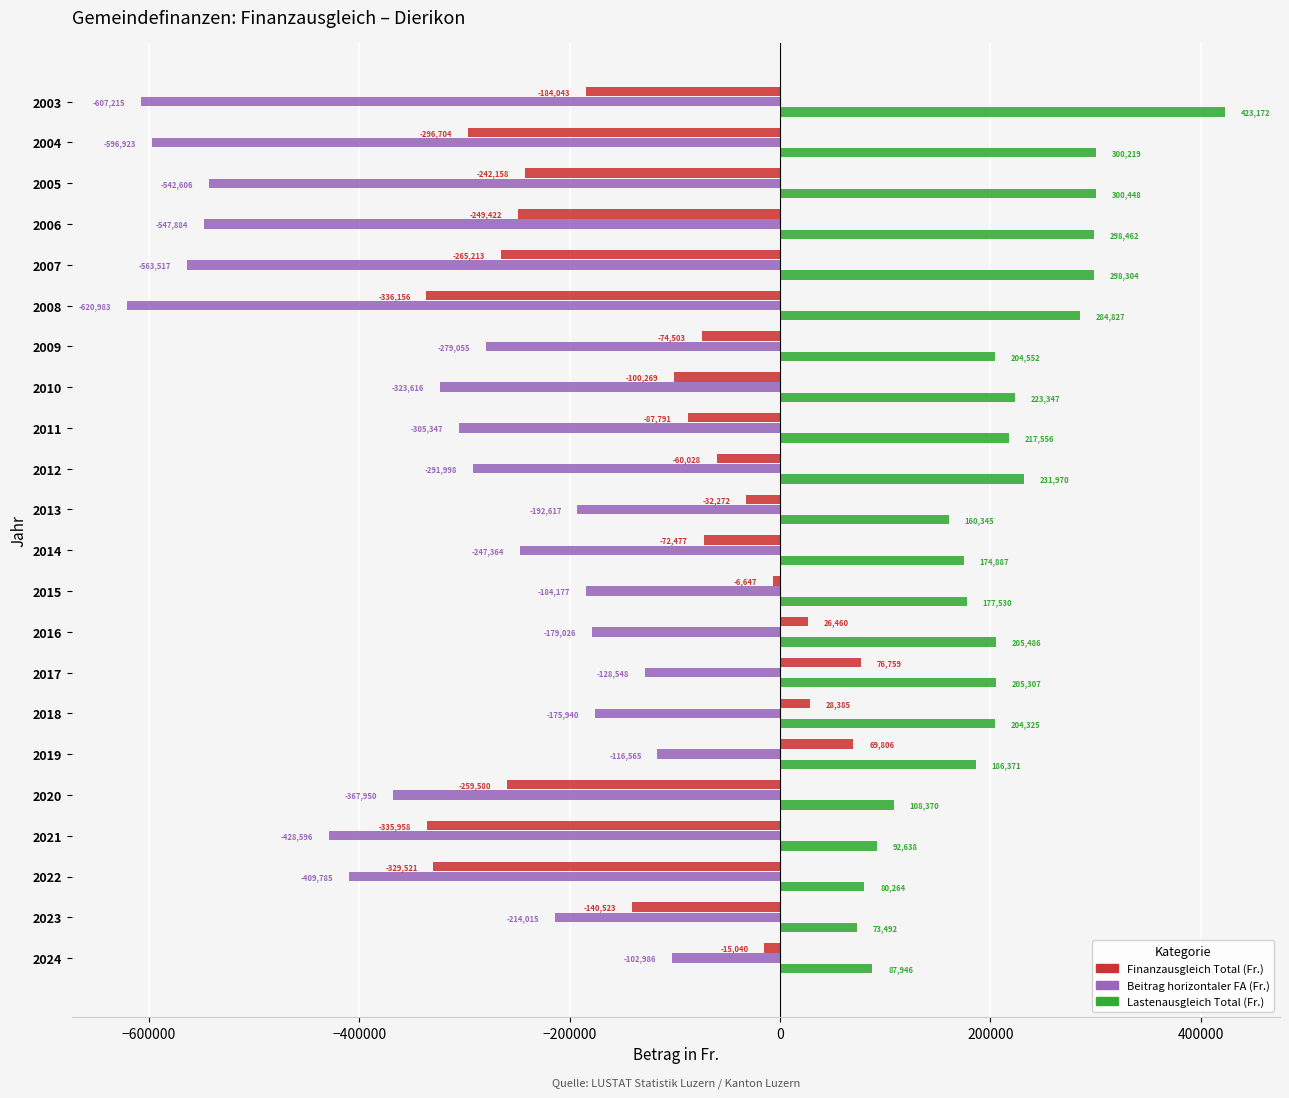

Is it true that Beitrag horizontaler FA (Fr.) equals -542606 at 2005?

True